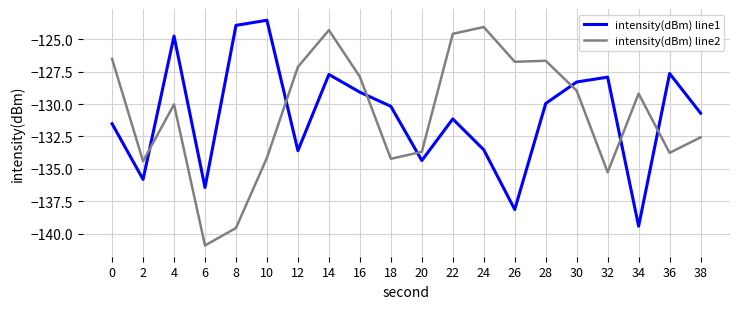

Which series ends up on top after the final intersection of intensity(dBm) line2 and intensity(dBm) line1?

intensity(dBm) line1